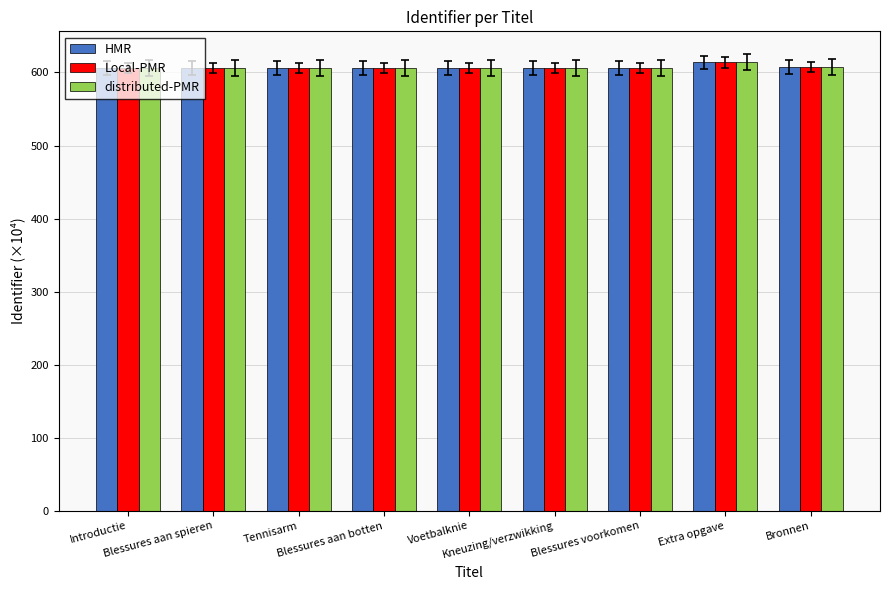

What is the average value of the Local-PMR series?

607.2